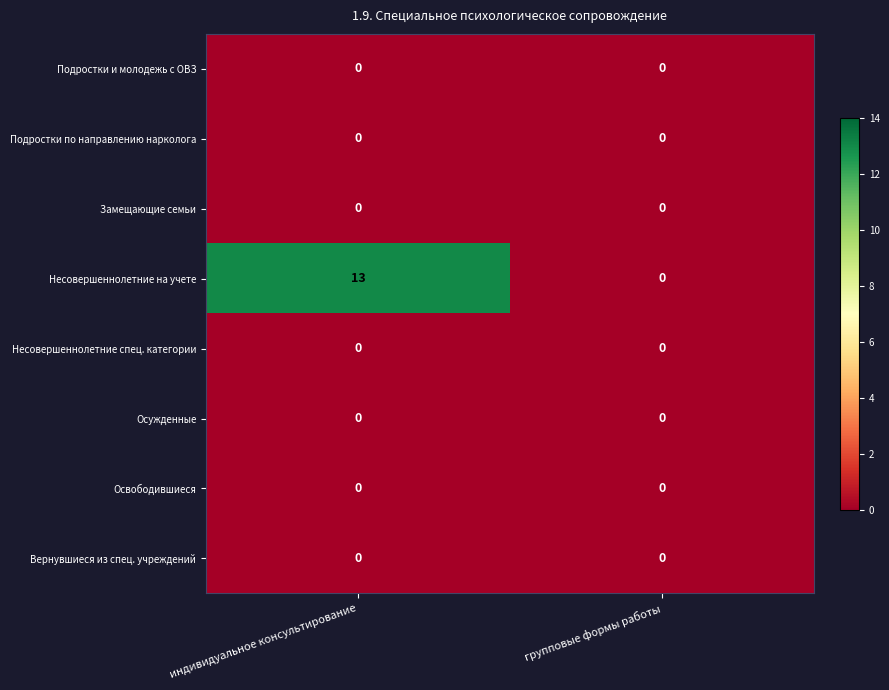

Reading left to right, what are all the values shown in this chart?

Подростки и молодежь с ОВЗ: 0	0
Подростки по направлению нарколога: 0	0
Замещающие семьи: 0	0
Несовершеннолетние на учете: 13	0
Несовершеннолетние спец. категории: 0	0
Осужденные: 0	0
Освободившиеся: 0	0
Вернувшиеся из спец. учреждений: 0	0